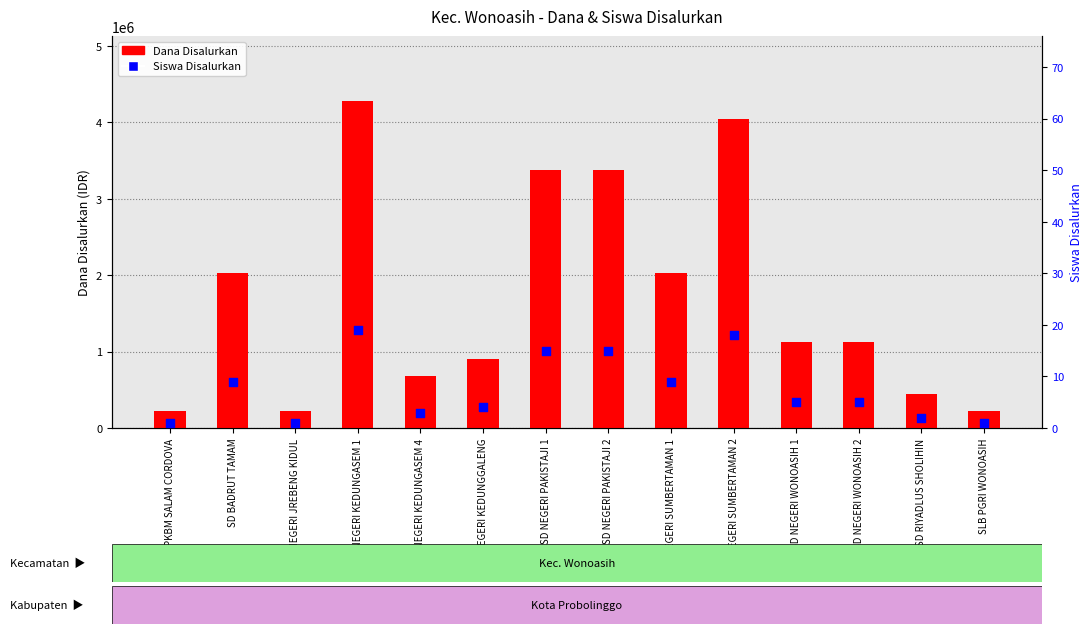

Which series contains the highest Y value?

Dana Disalurkan